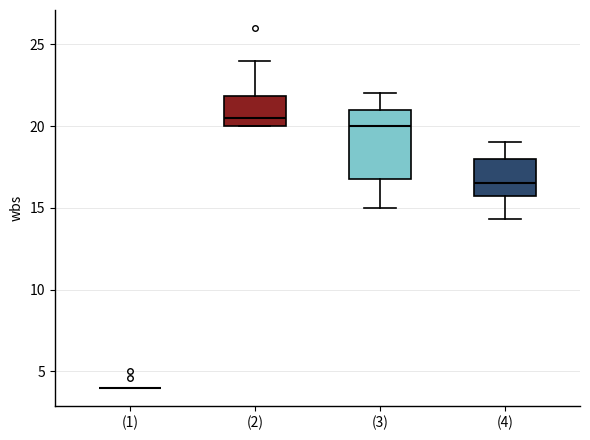

Reading left to right, transcribe this box plot: for each box, give where its median line is, the range the box spans, and where its two whiskers end, as read against the y-axis. The values are not printed on the chart, so give them approximately, as read against the axis.

(1): box collapsed to a line at 4.0, whiskers 4.0 to 4.0
(2): median 20.5, box 20.0 to 22.0, whiskers 20.0 to 24.0
(3): median 20.0, box 17.0 to 21.0, whiskers 15.0 to 22.0
(4): median 16.5, box 16.0 to 18.0, whiskers 14.5 to 19.0